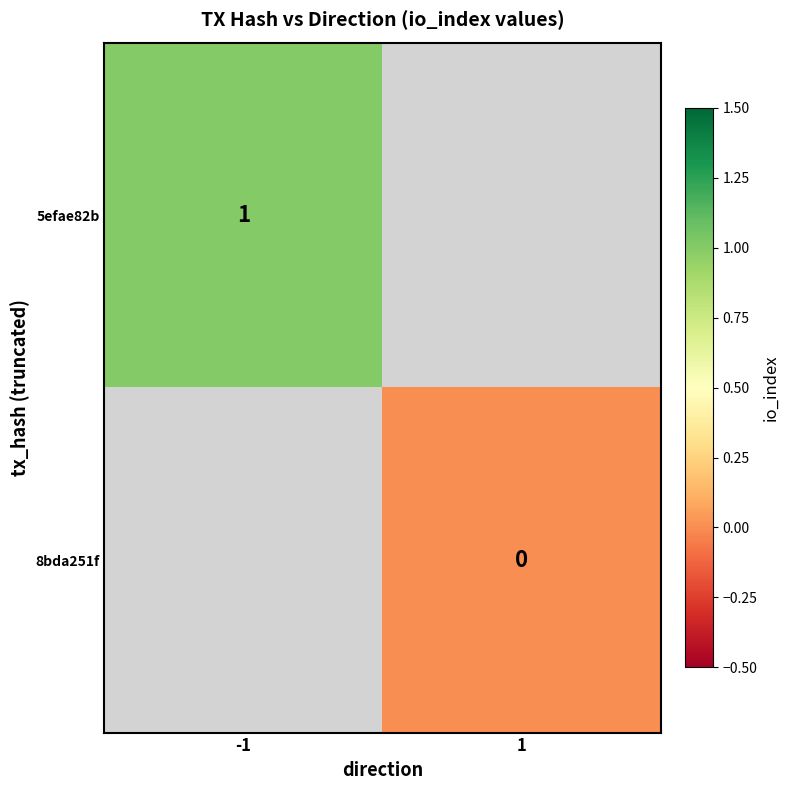

The value of 5efae82b at -1 is 0. True or false?

False